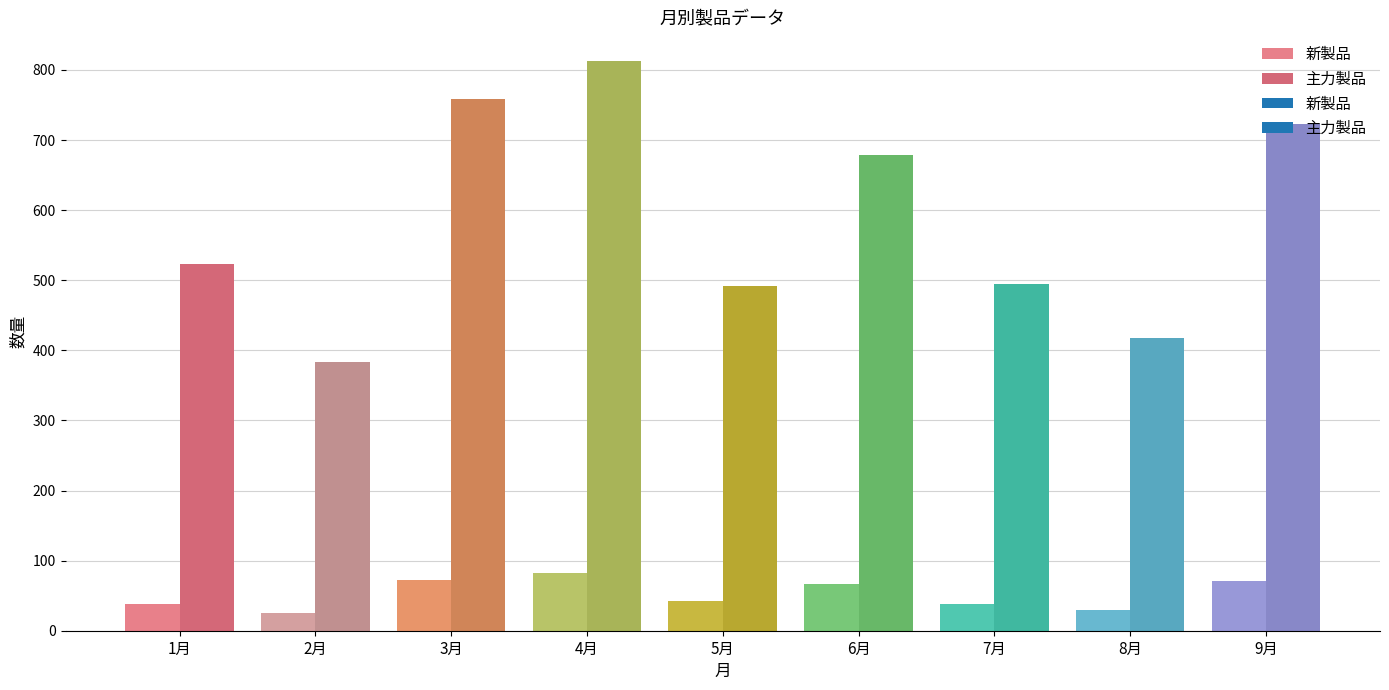

Reading left to right, extract all data points from this chart.

新製品: 1月=38	2月=25	3月=73	4月=82	5月=43	6月=66	7月=38	8月=29	9月=71
主力製品: 1月=523	2月=384	3月=758	4月=813	5月=492	6月=678	7月=495	8月=418	9月=723